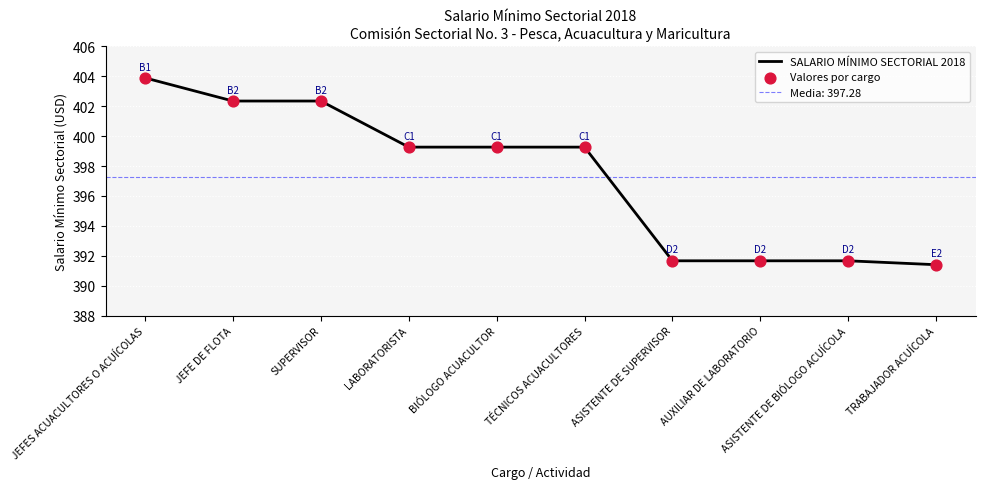

What is the total value across all series at SUPERVISOR?

804.7